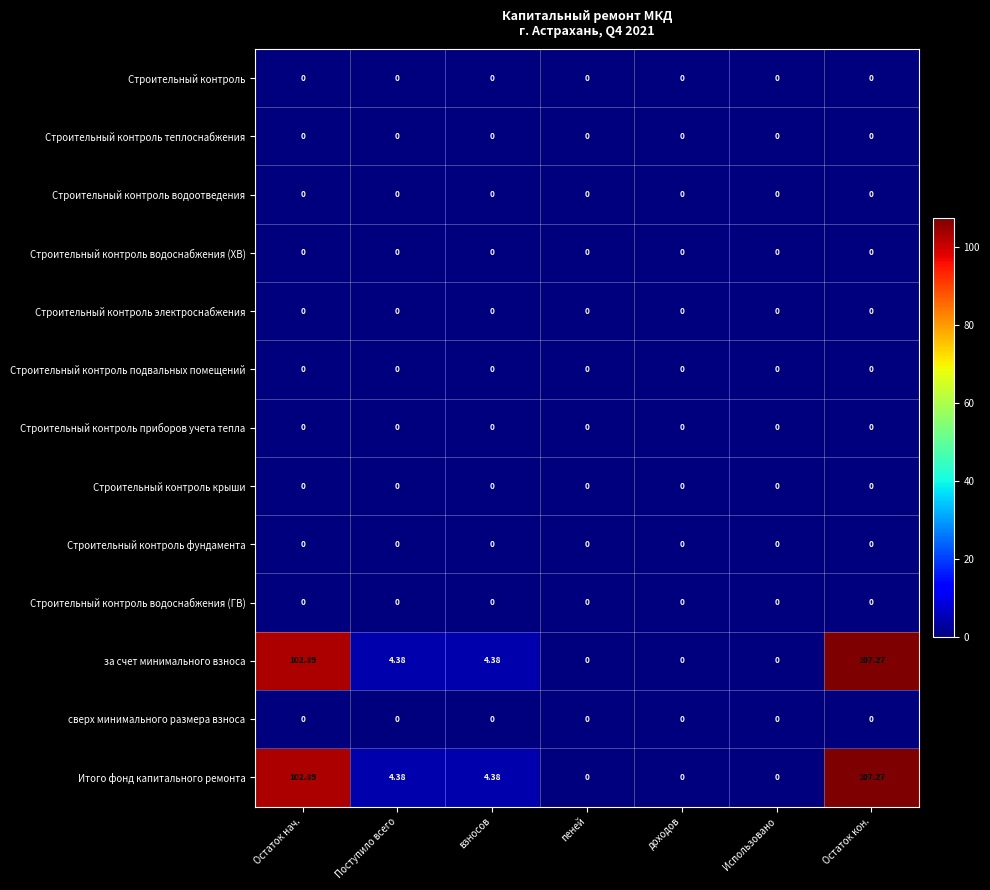

Where does the Итого фонд капитального ремонта series first go above 4?

Остаток нач.